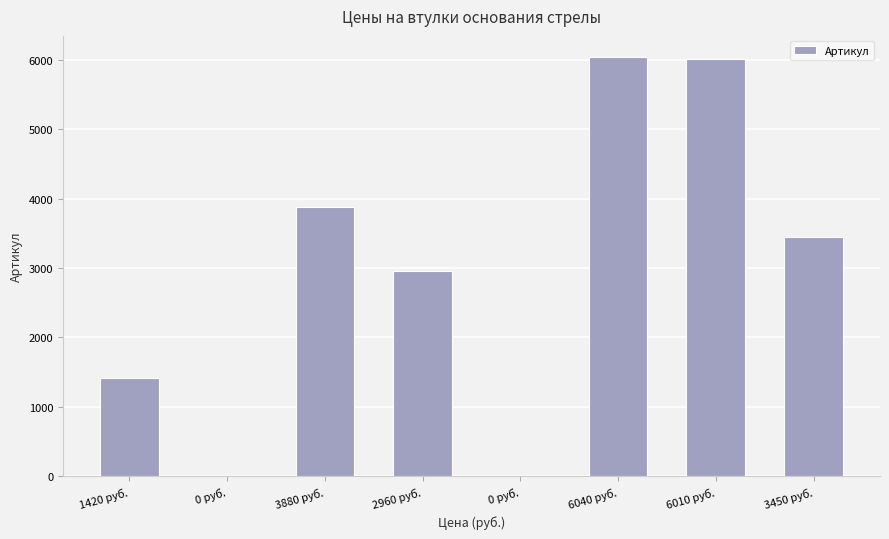

What is the label of the 7th bar from the right?

0 руб.